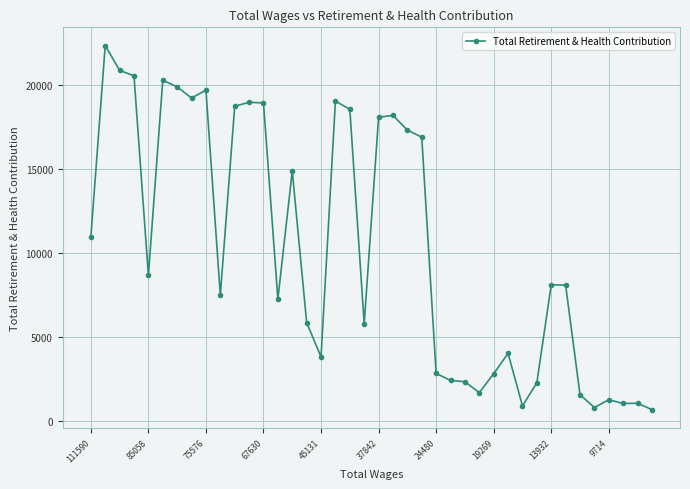

What is the average value?

10348